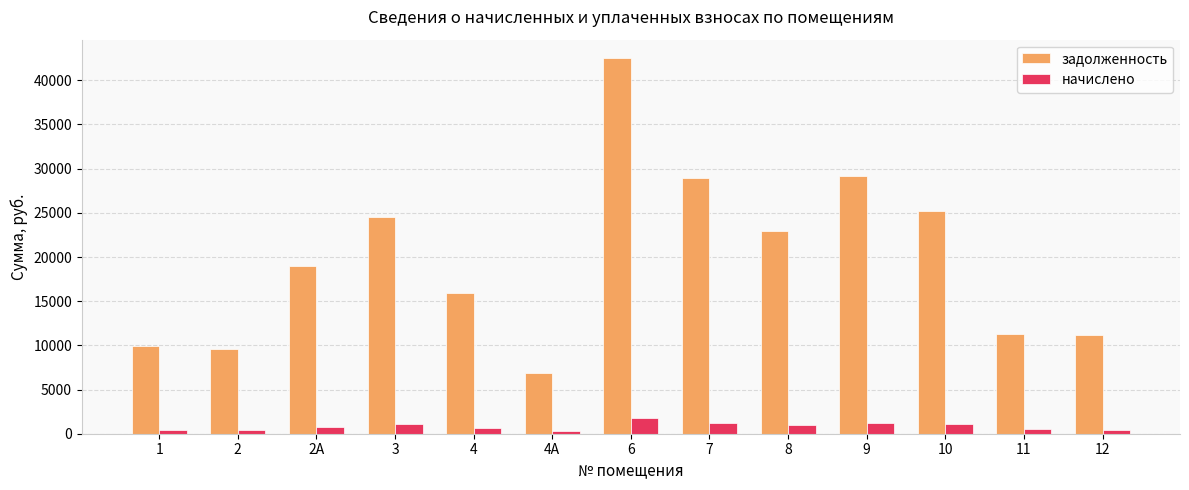

How many data points in начислено are above 811?

7